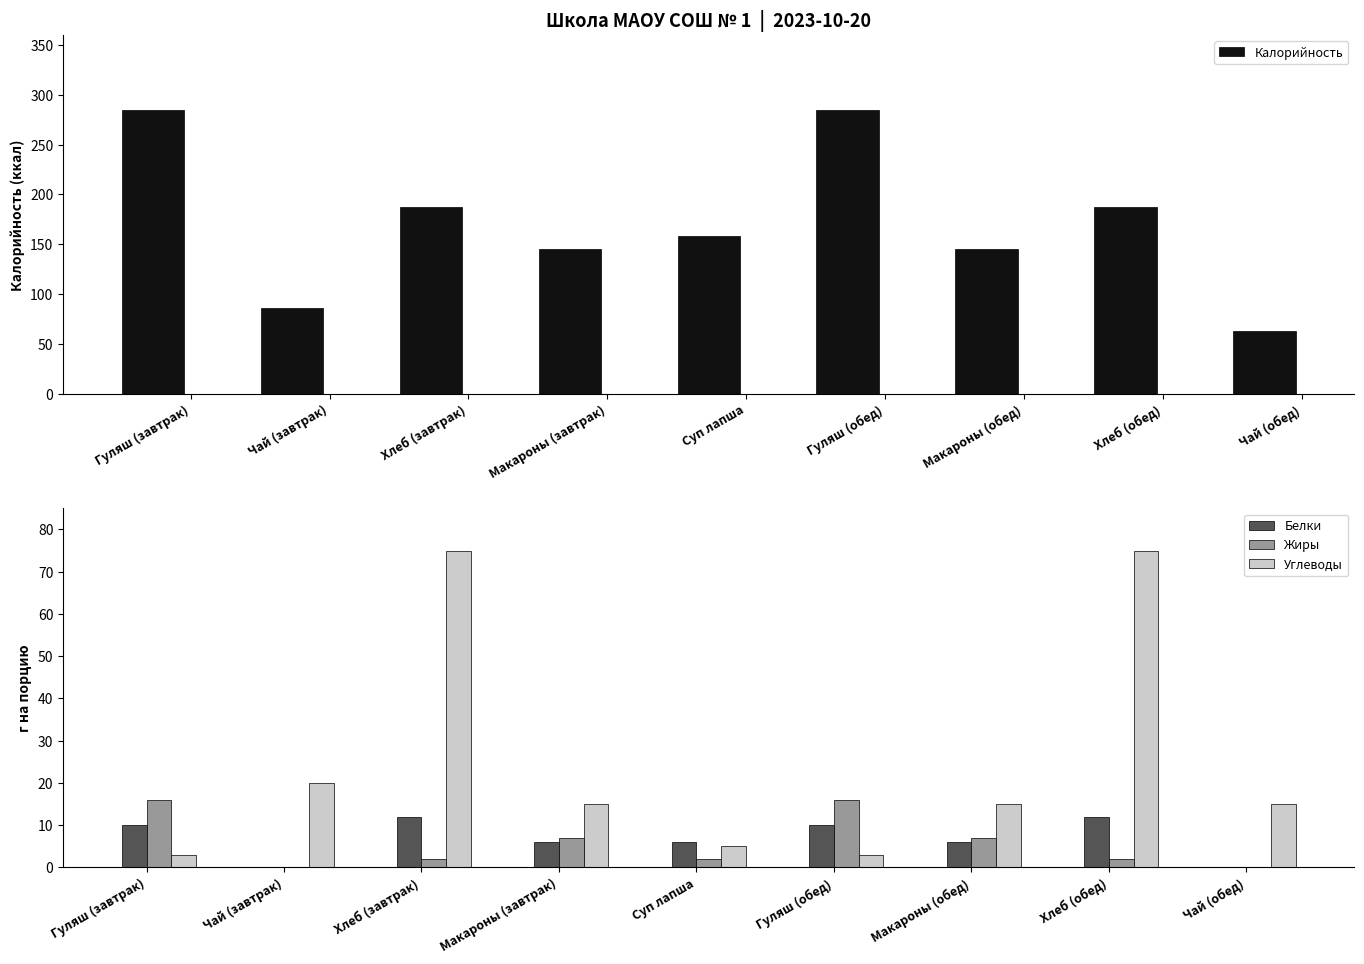

True or false: Белки has a value of 12 at Хлеб (завтрак).

True